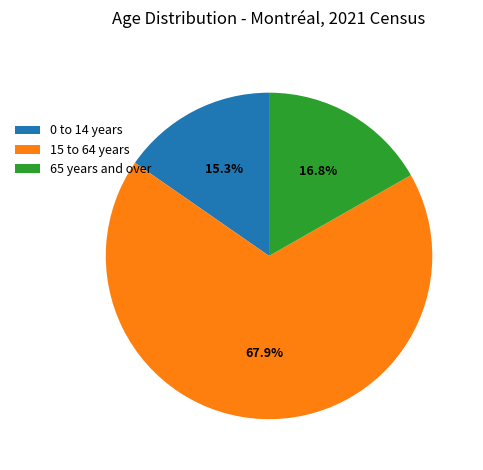

Which has a higher value, 65 years and over or 15 to 64 years?

15 to 64 years